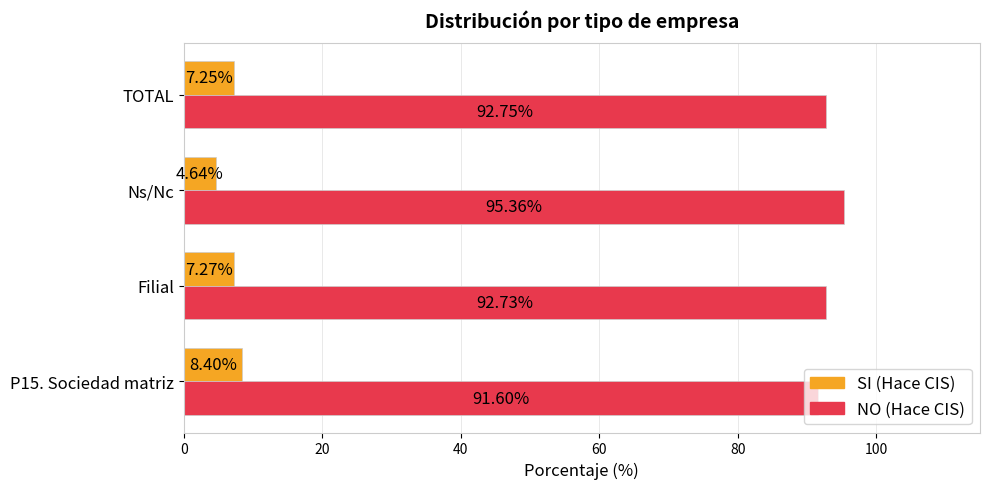

What is the spread (max minus min) of values at Ns/Nc?

90.7